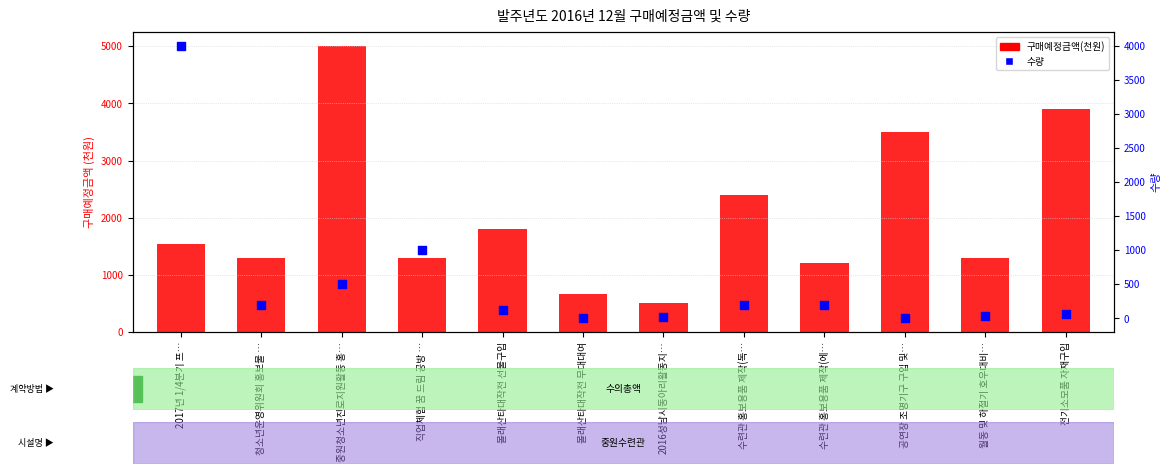

Which series contains the highest Y value?

구매예정금액(천원)